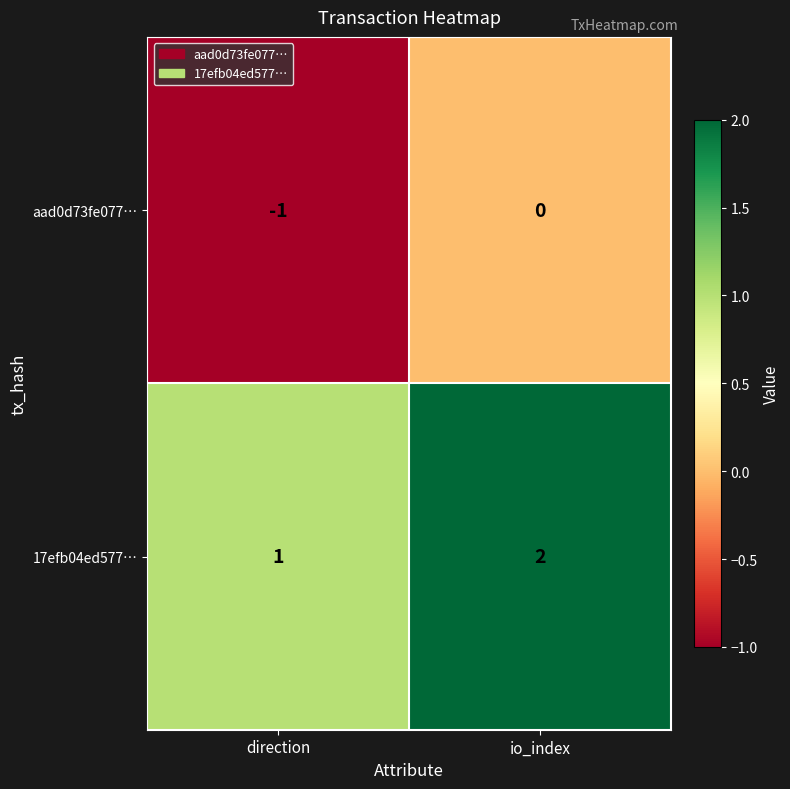

Which label corresponds to the smallest value in the chart?

direction